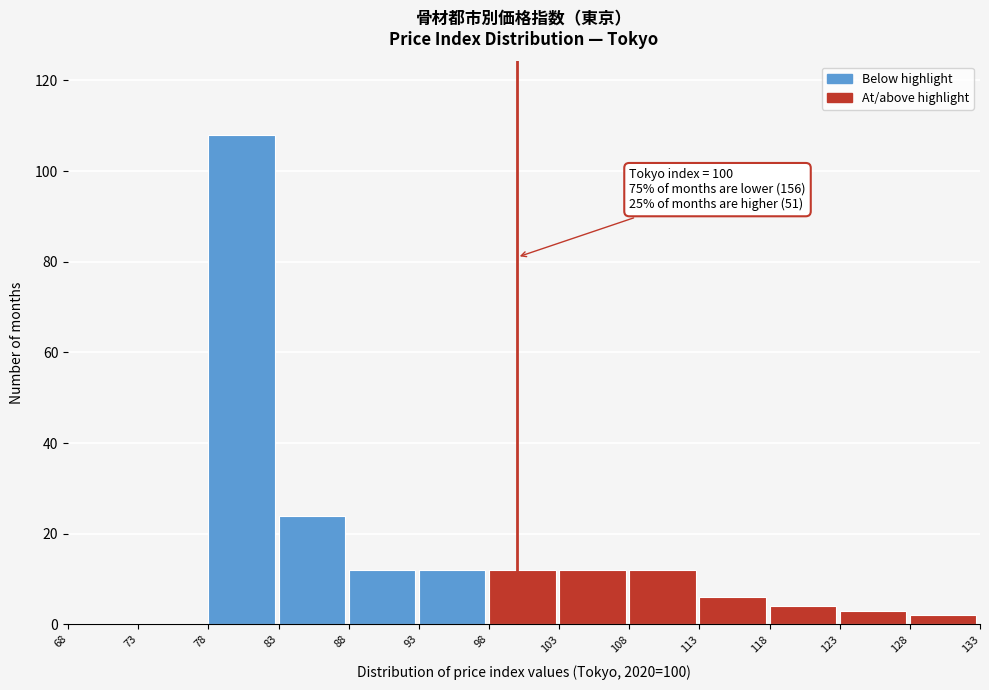

Which range on the x-axis has the tallest bar?

78 to 83